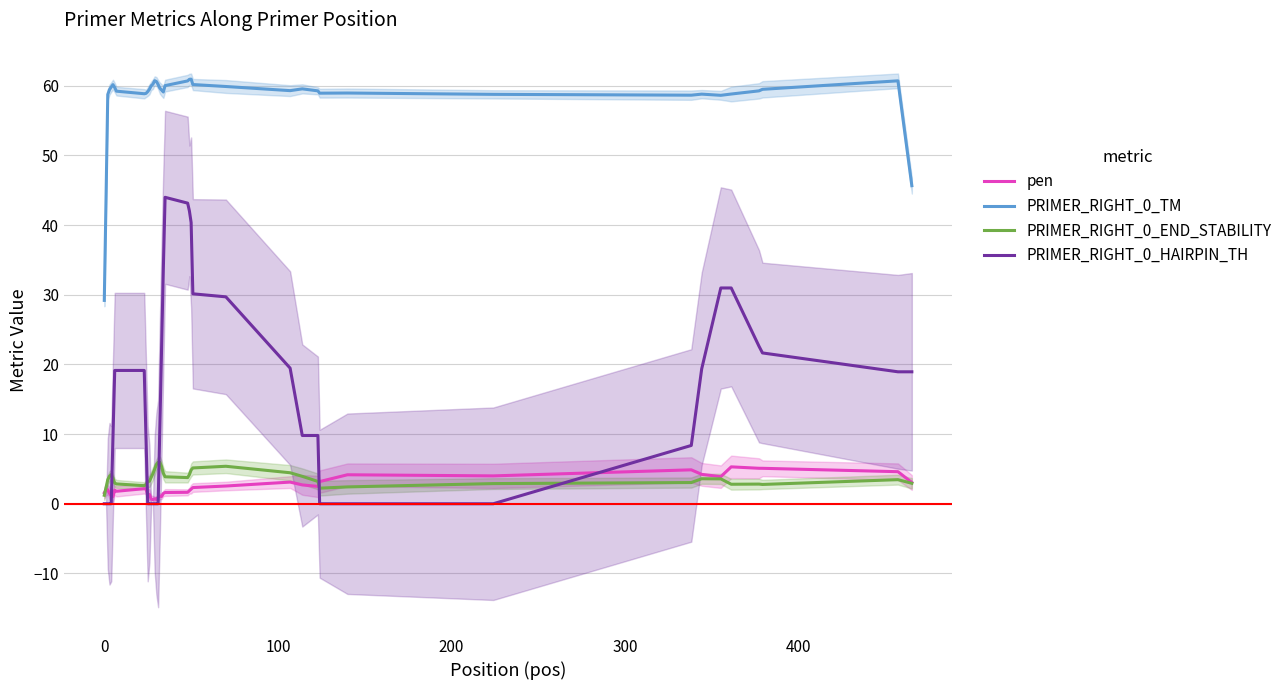

What is the sum of all pen values?

94.8